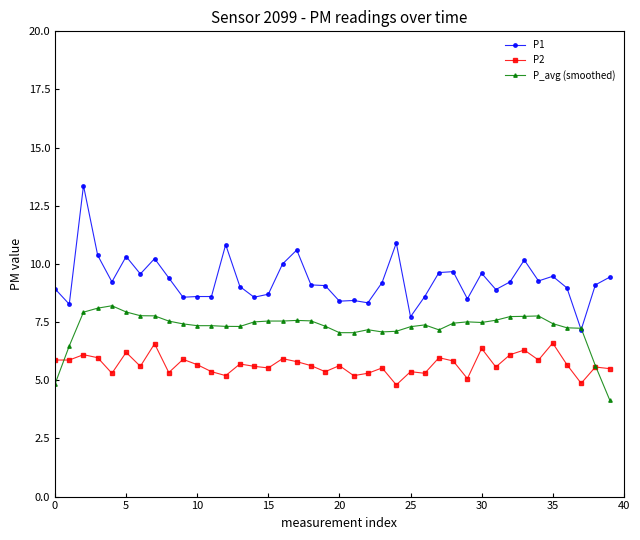

What are all the series names shown in the legend?

P1, P2, P_avg (smoothed)